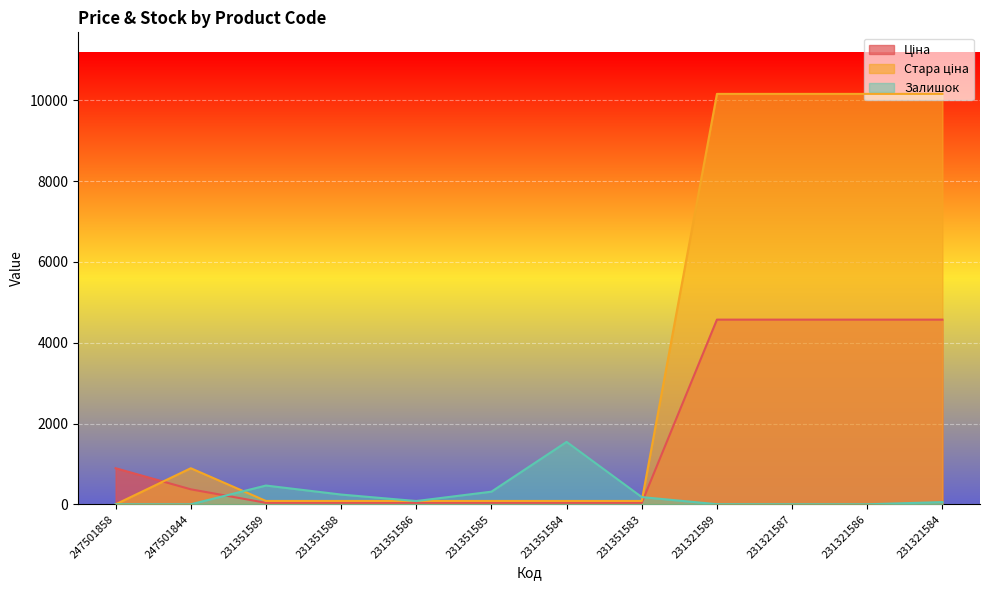

Which label corresponds to the largest value in the chart?

231321589